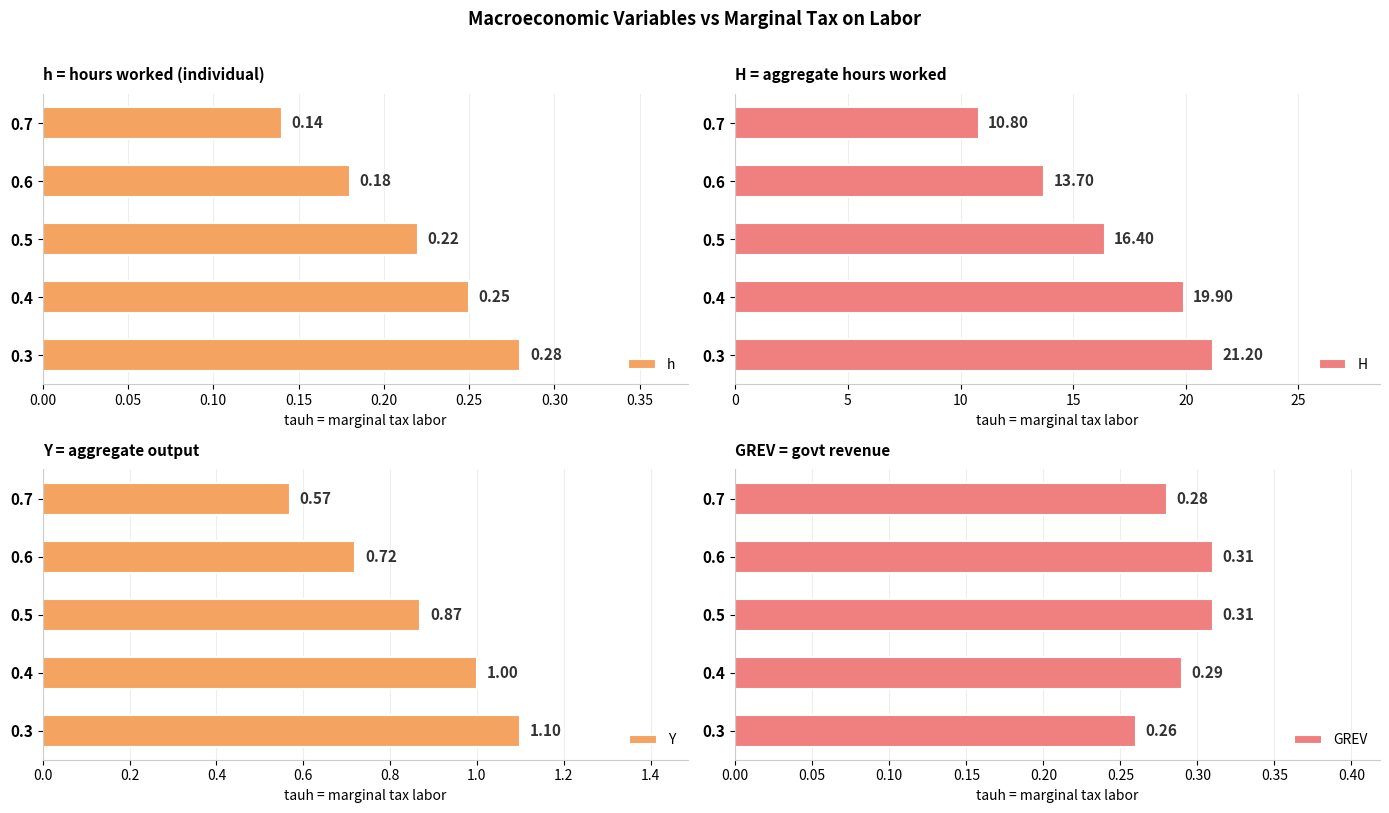

What are all the series names shown in the legend?

h, H, Y, GREV